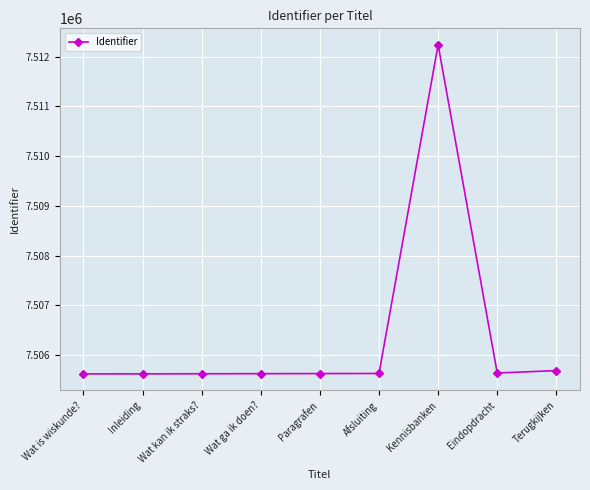

Read the value at Inleiding.

7505622